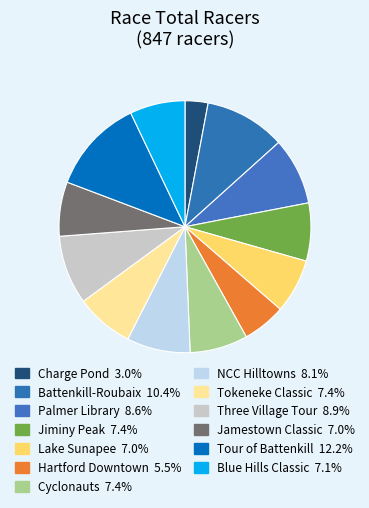

How many slices are in this pie chart?

13